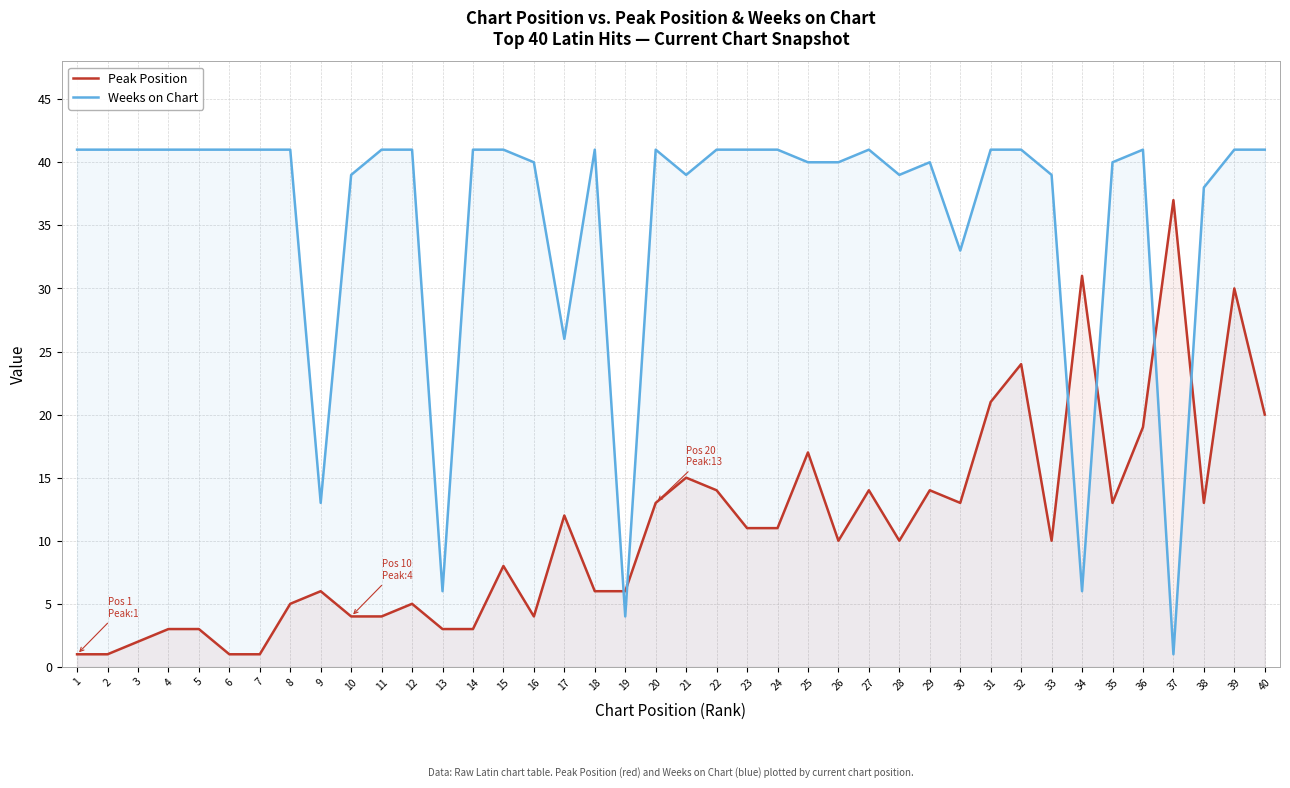

What is the highest value of the Peak Position series?

37